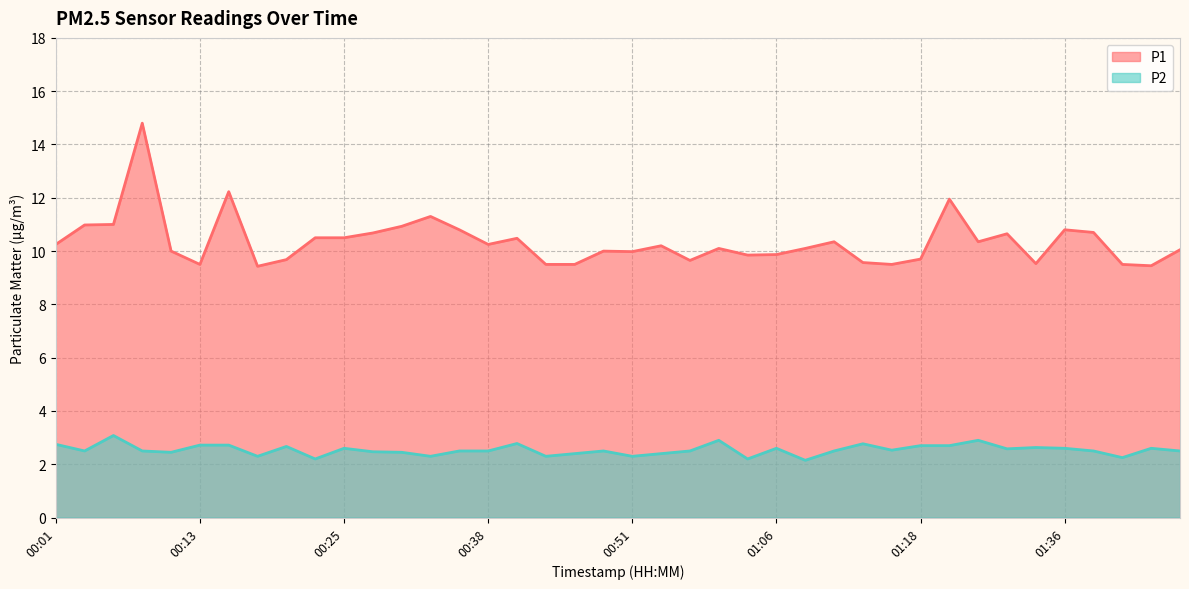

What are all the series names shown in the legend?

P1, P2